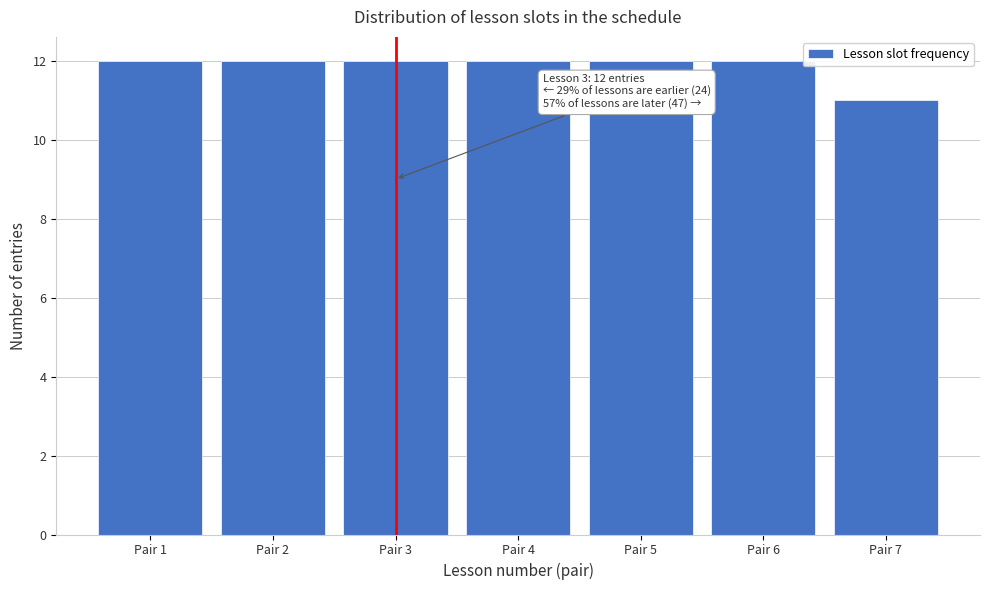

Reading left to right, list all the values displayed in this chart.

12	12	12	12	12	12	11